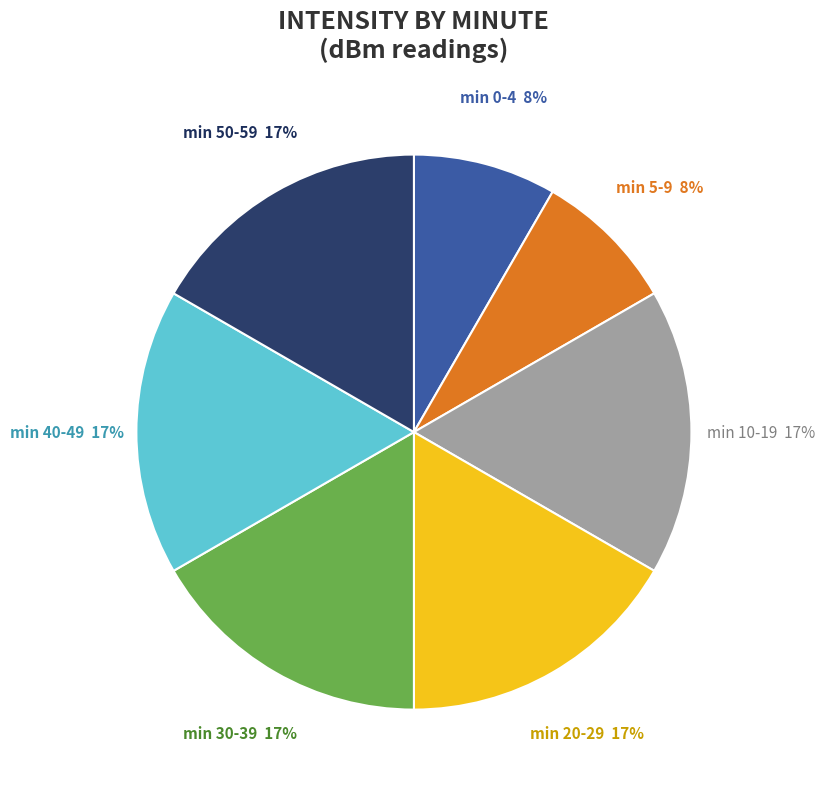

What is the ratio of the value at min 50-59 to the value at min 20-29?

1.0